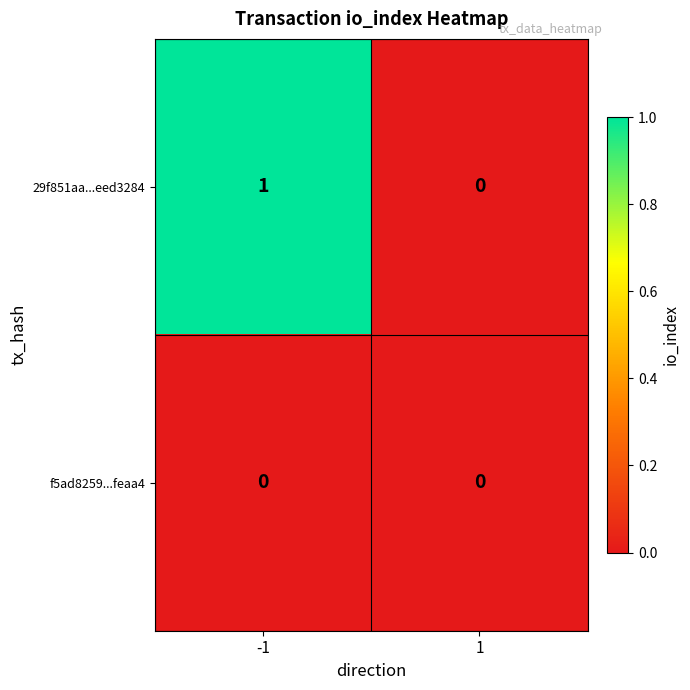

Which series has the largest range (max minus min)?

29f851aa...eed3284